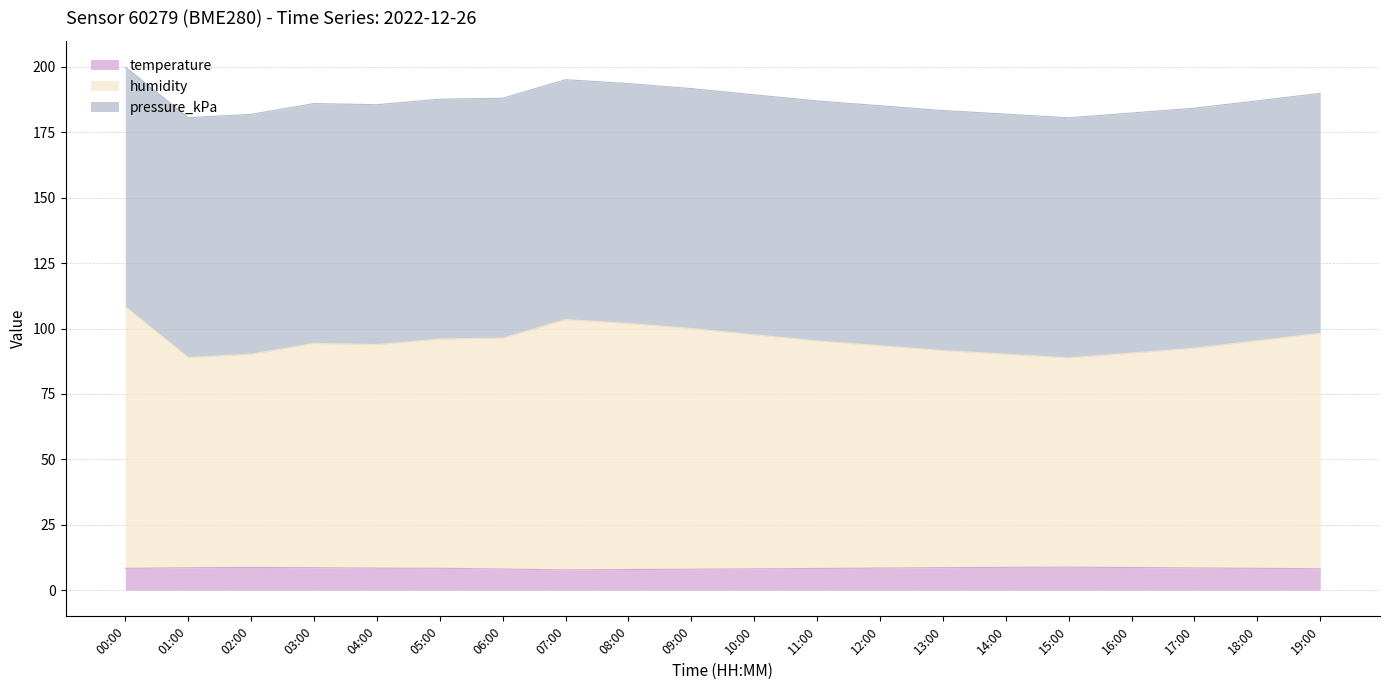

What is the highest value of the temperature series?

8.8